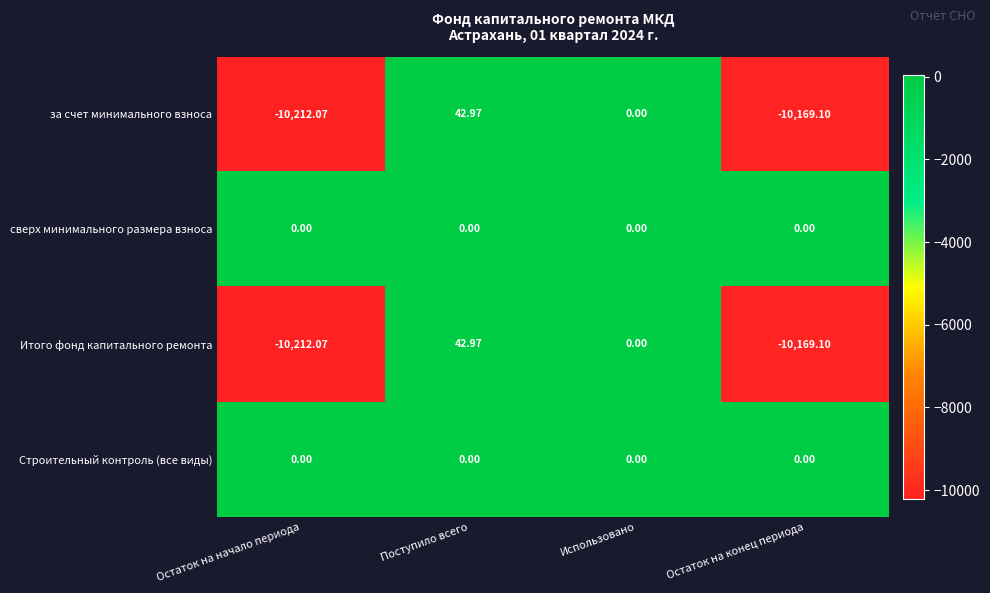

What is the minimum value shown in the chart?

-10212.1